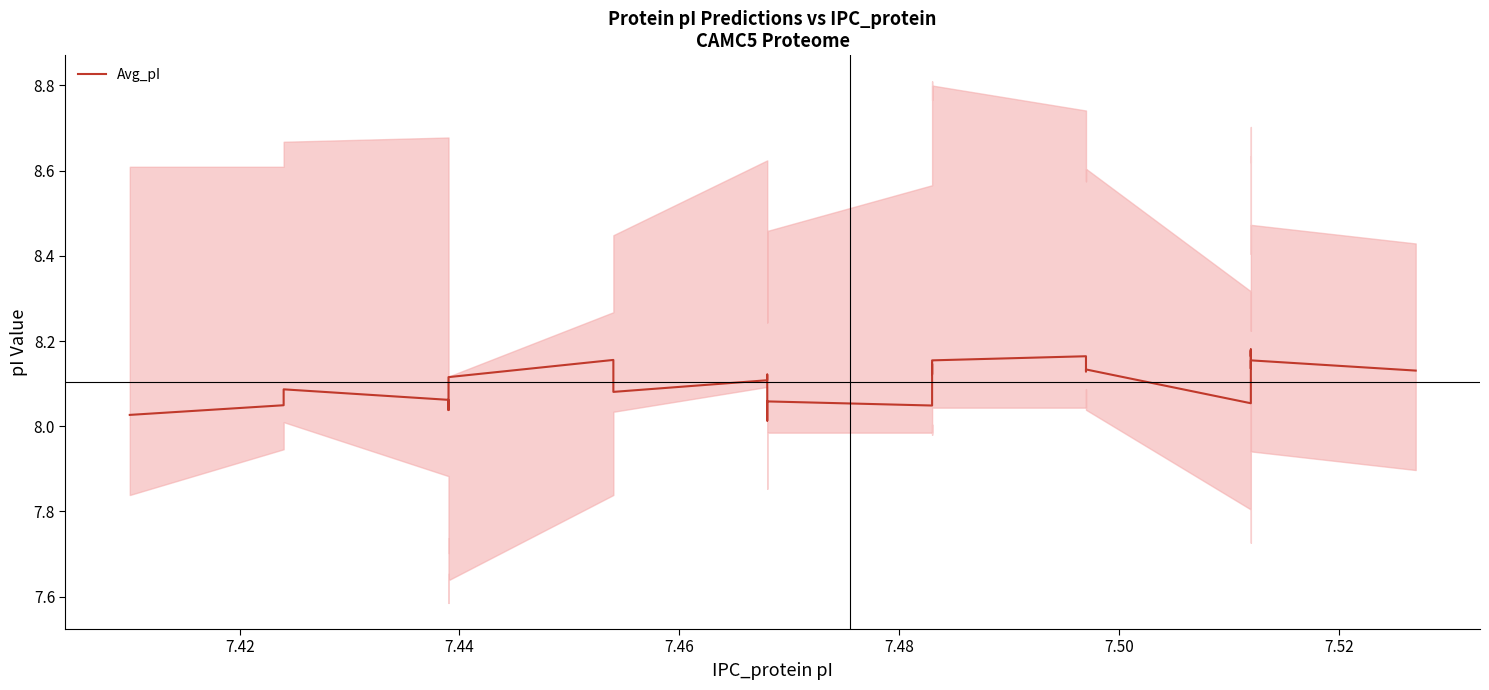

How many lines are shown in the chart?

1